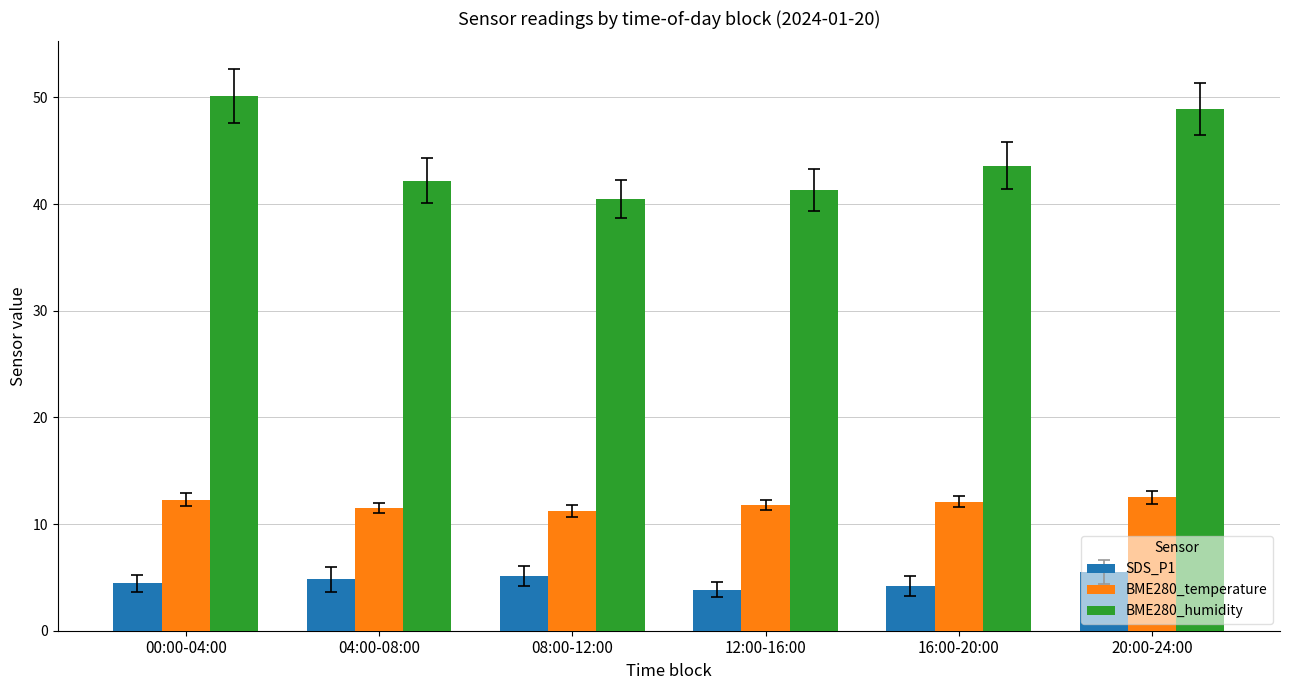

What is the sum of all BME280_temperature values?

71.4